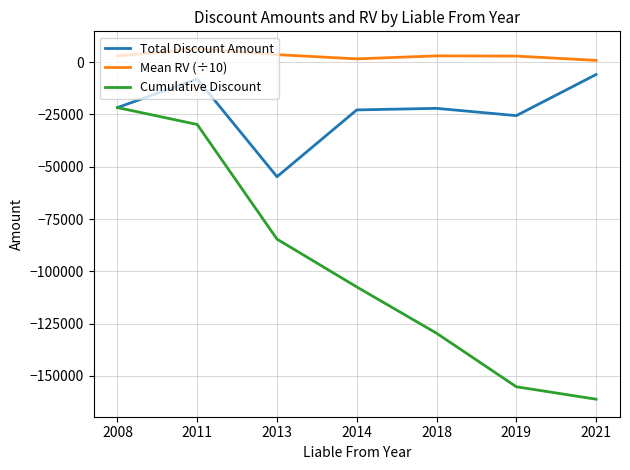

True or false: Mean RV (÷10) and Total Discount Amount cross at least once.

False